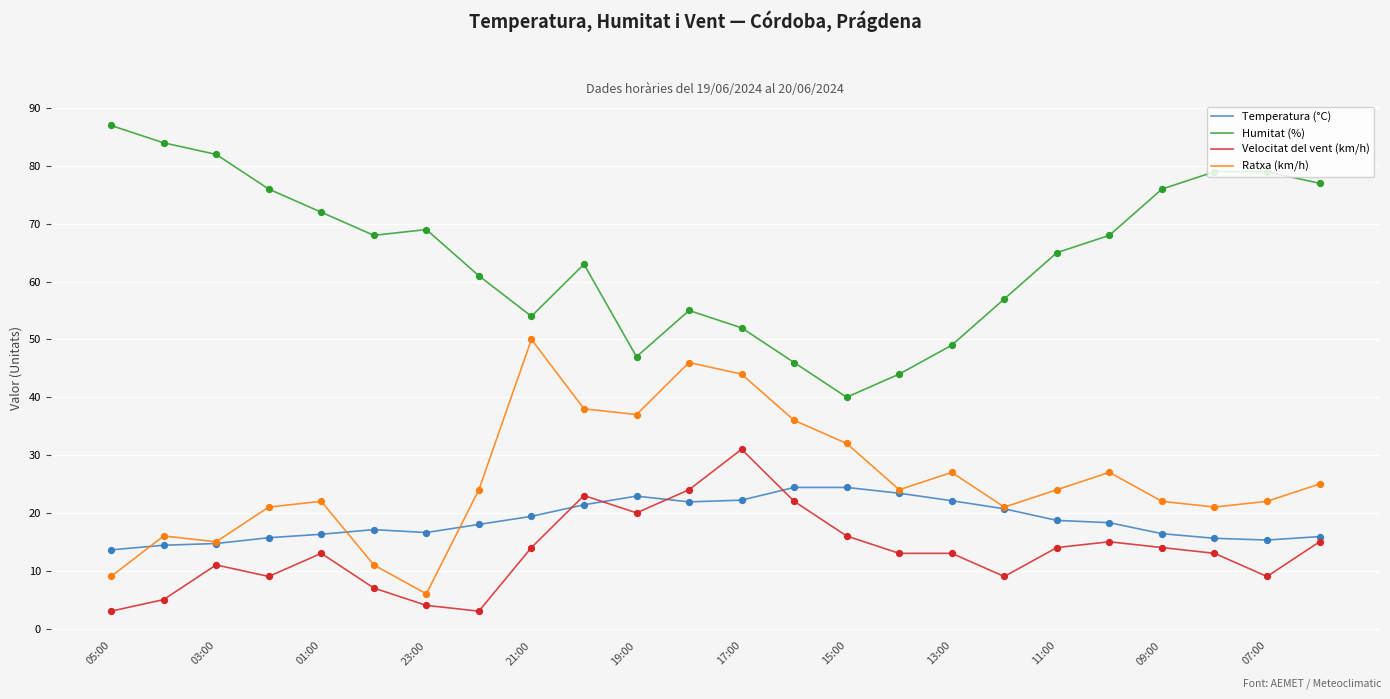

Which series has the largest total across all categories?

Humitat (%)